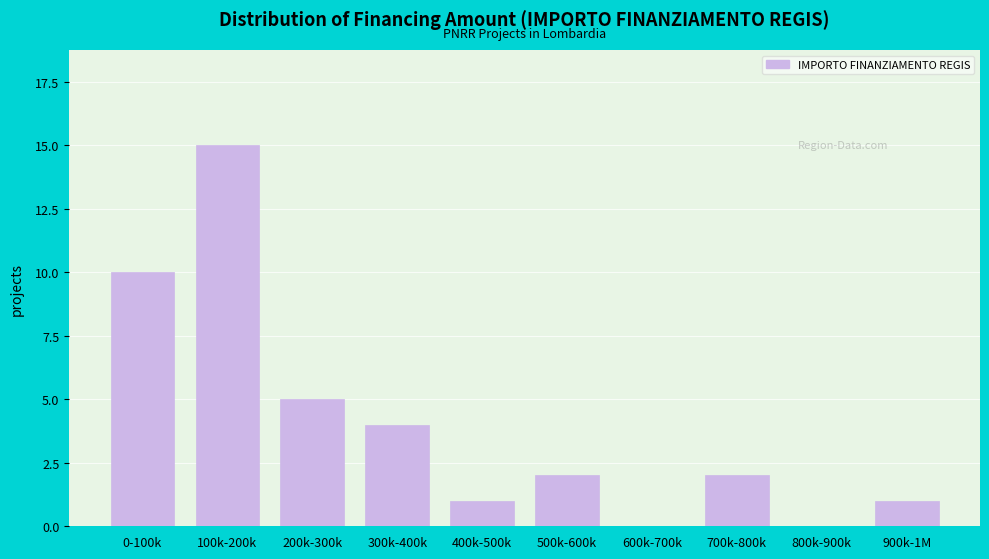

Reading left to right, what are all the values shown in this chart?

0-100k=10	100k-200k=15	200k-300k=5	300k-400k=4	400k-500k=1	500k-600k=2	600k-700k=0	700k-800k=2	800k-900k=0	900k-1M=1